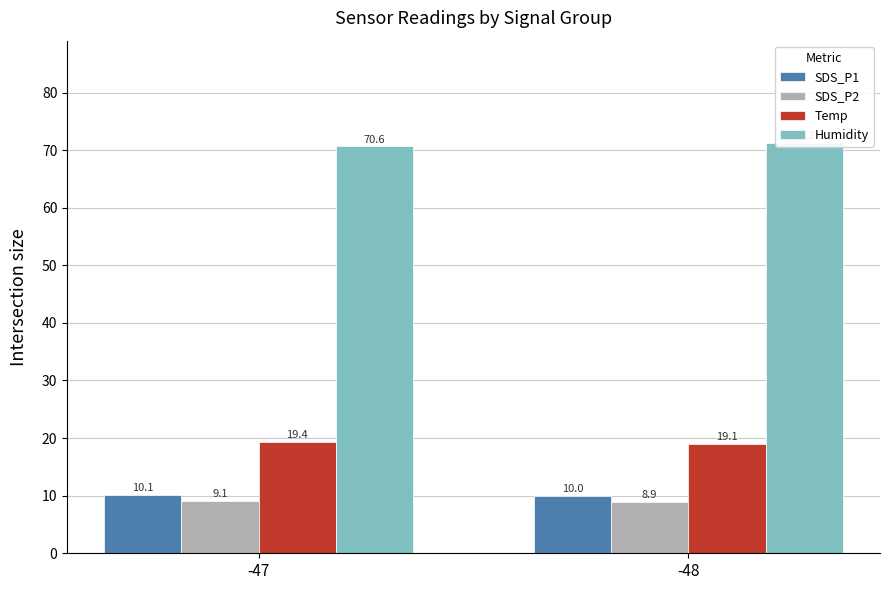

How many bars are there in total?

8